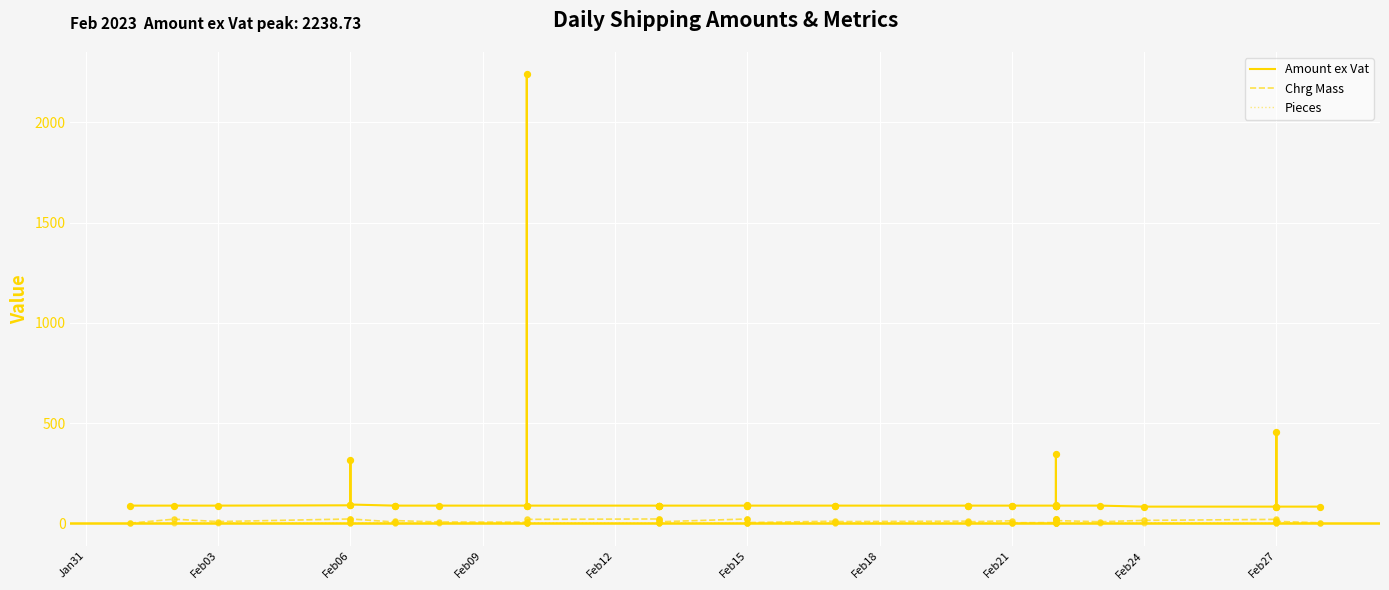

Is the value of Chrg Mass at 26 greater than the value of Amount ex Vat at Feb12?

No